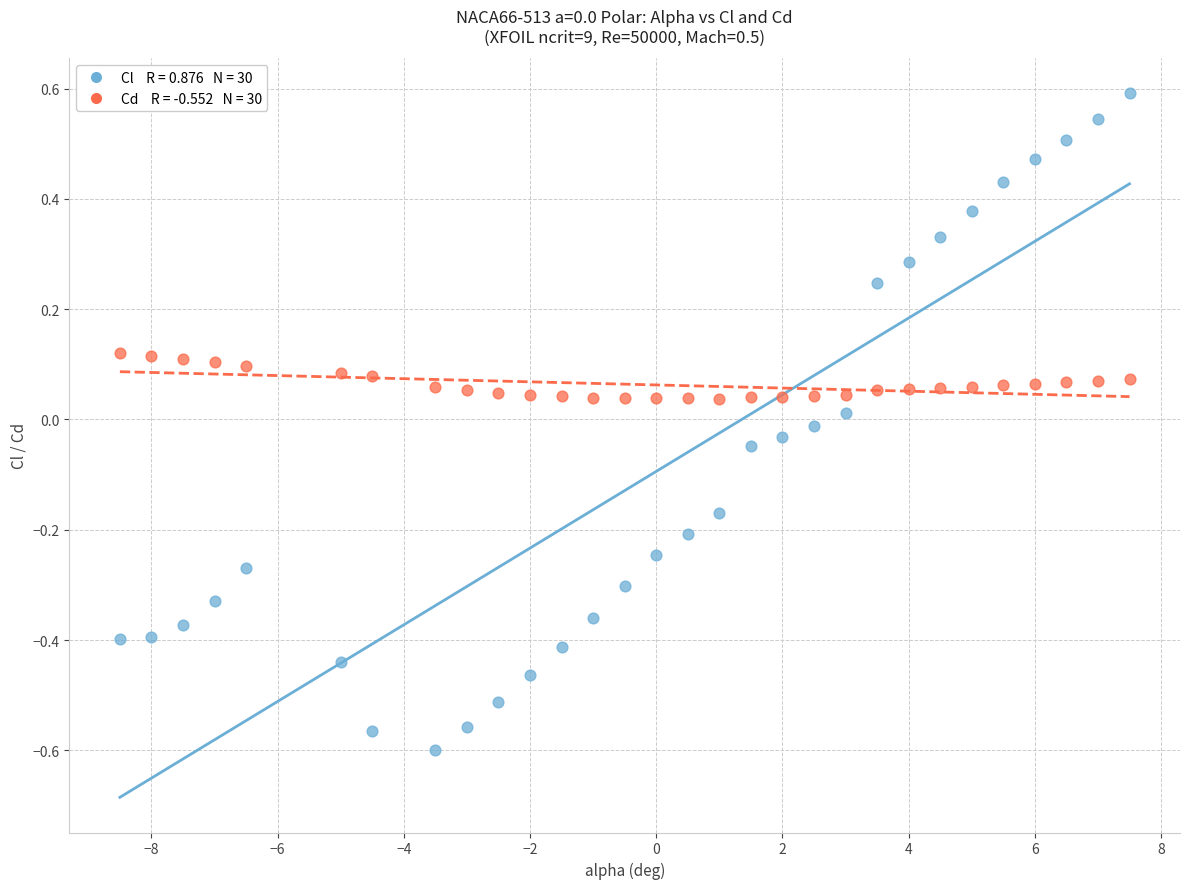

Across all data points, what is the range of Y values (max minus min)?

1.2